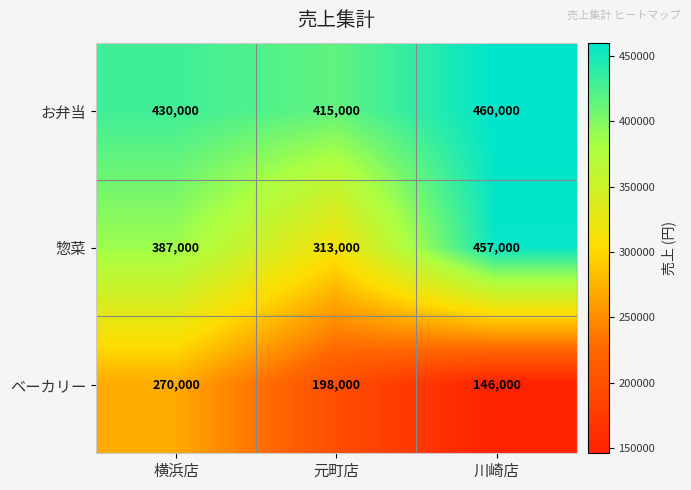

At how many categories does at least one series exceed 275031?

3